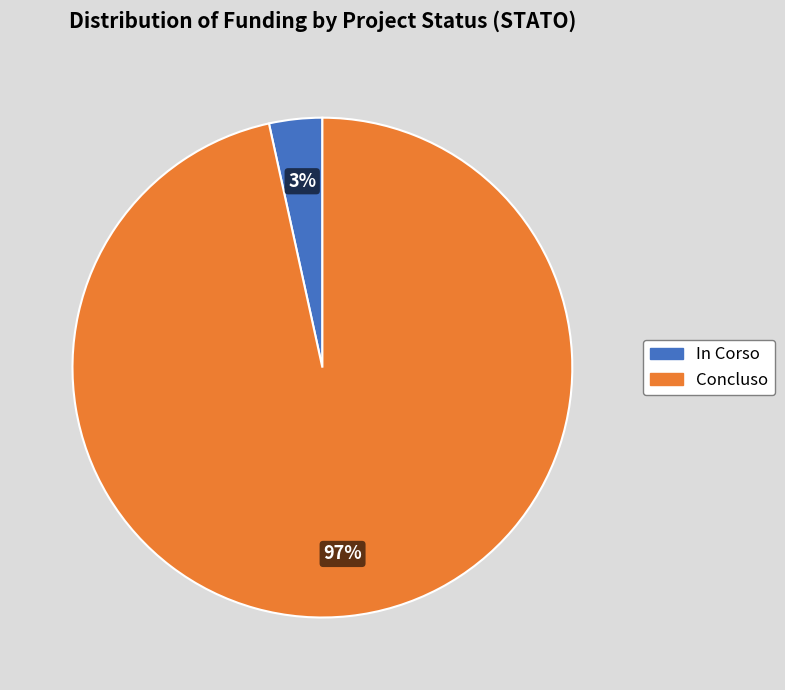

Is there any slice that represents more than half of the pie?

Yes